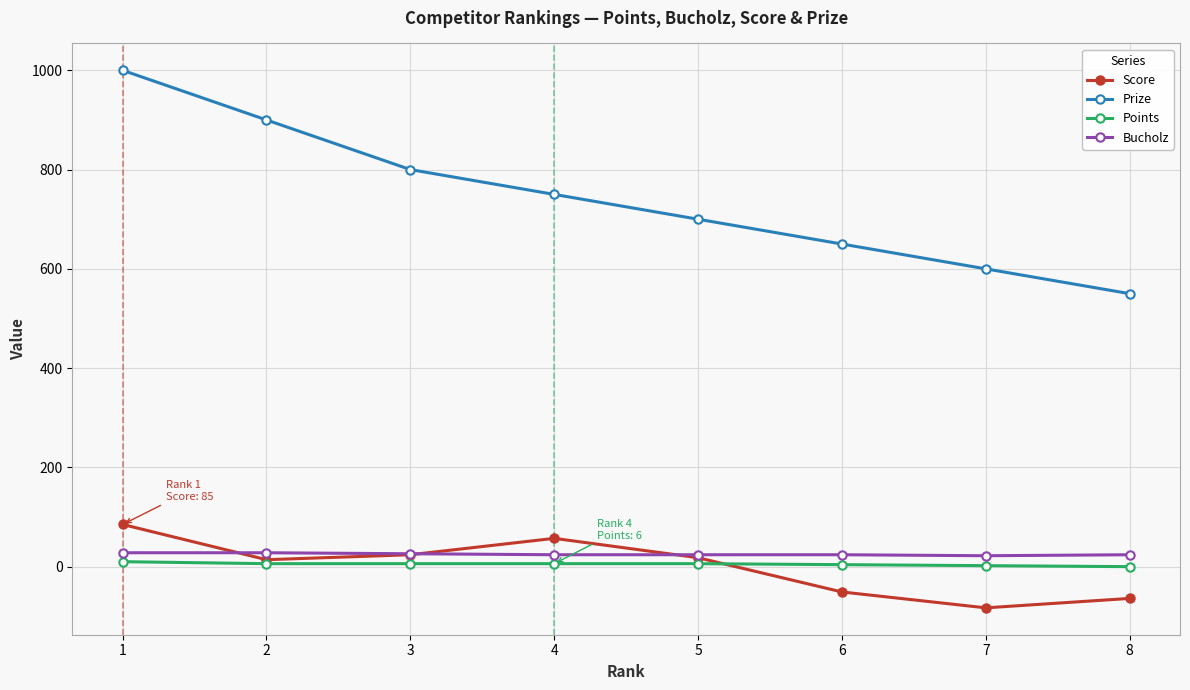

What are all the series names shown in the legend?

Score, Prize, Points, Bucholz